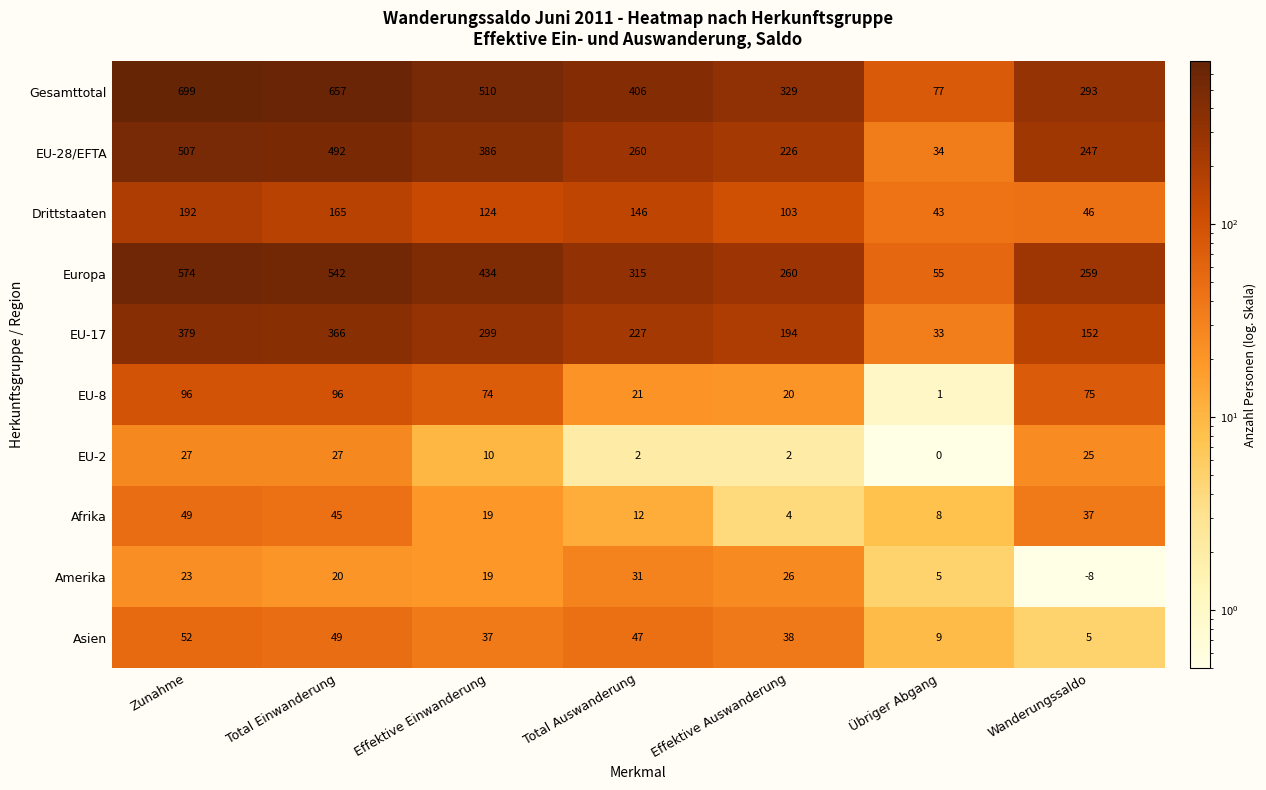

Where is Gesamttotal nearest to the value 388?

Total Auswanderung